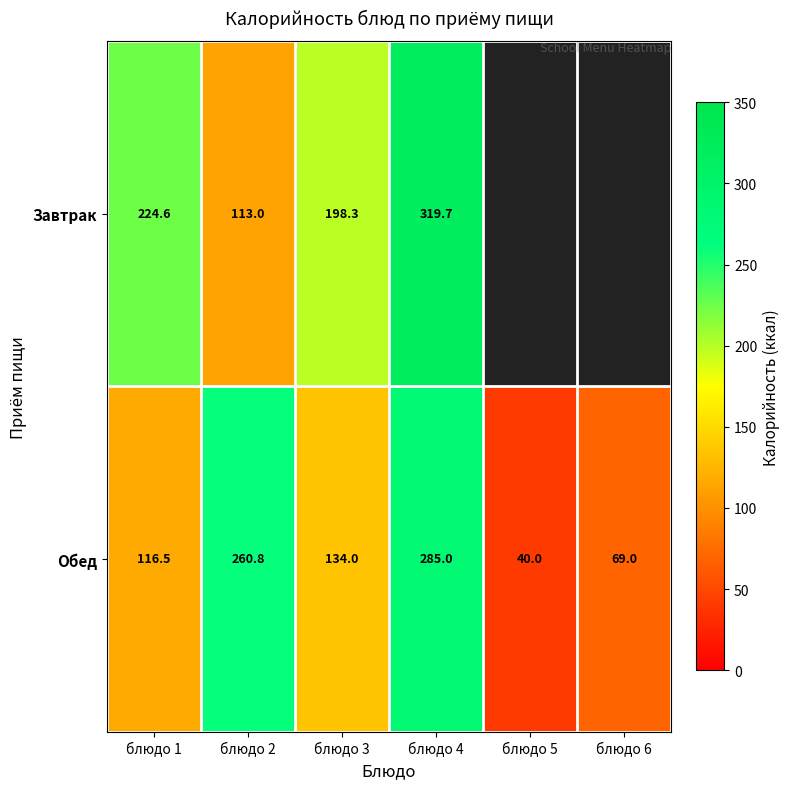

What is the difference between the highest and lowest values at блюдо 2?

147.8